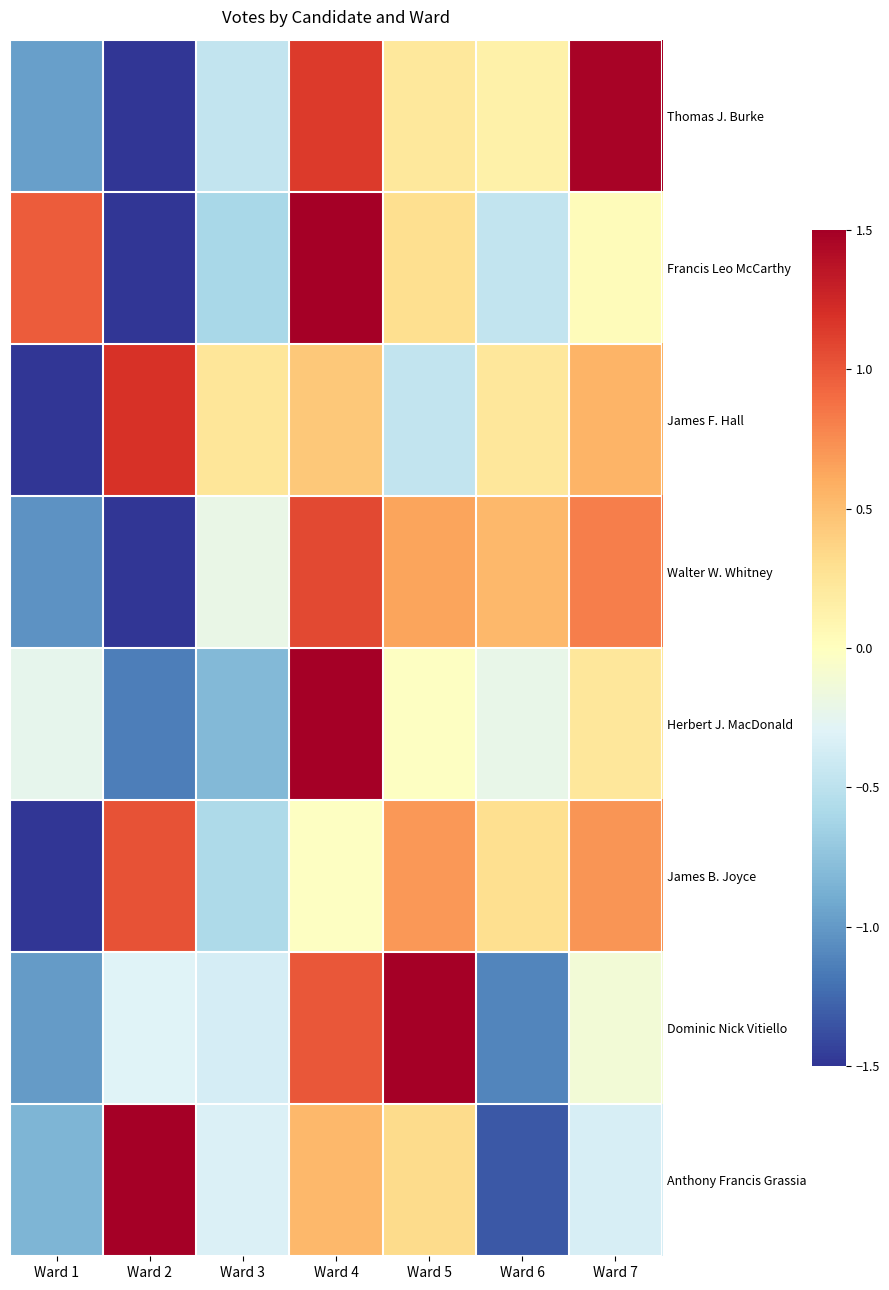

What is the difference between the highest and lowest values at Ward 4?

2.2